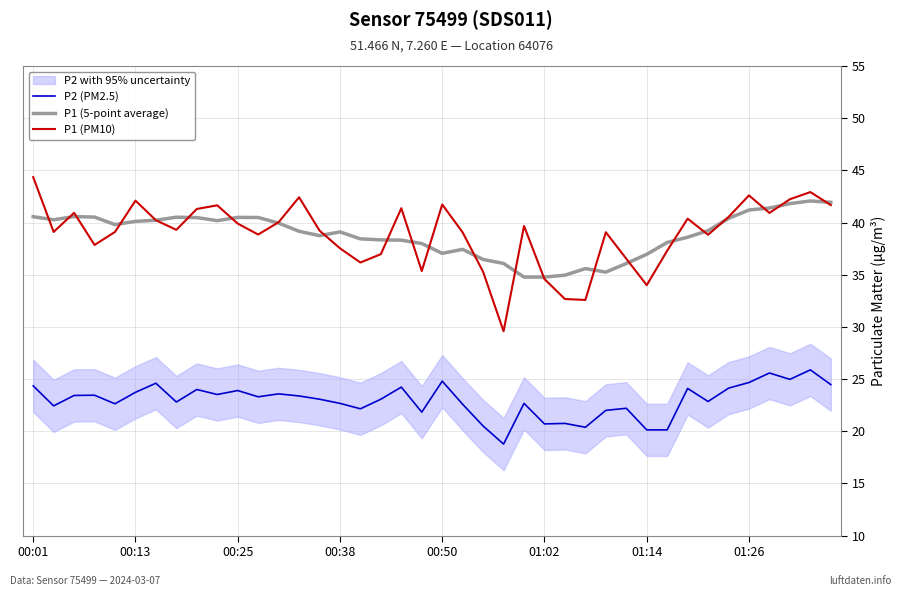

How many categories are shown in the chart?

40